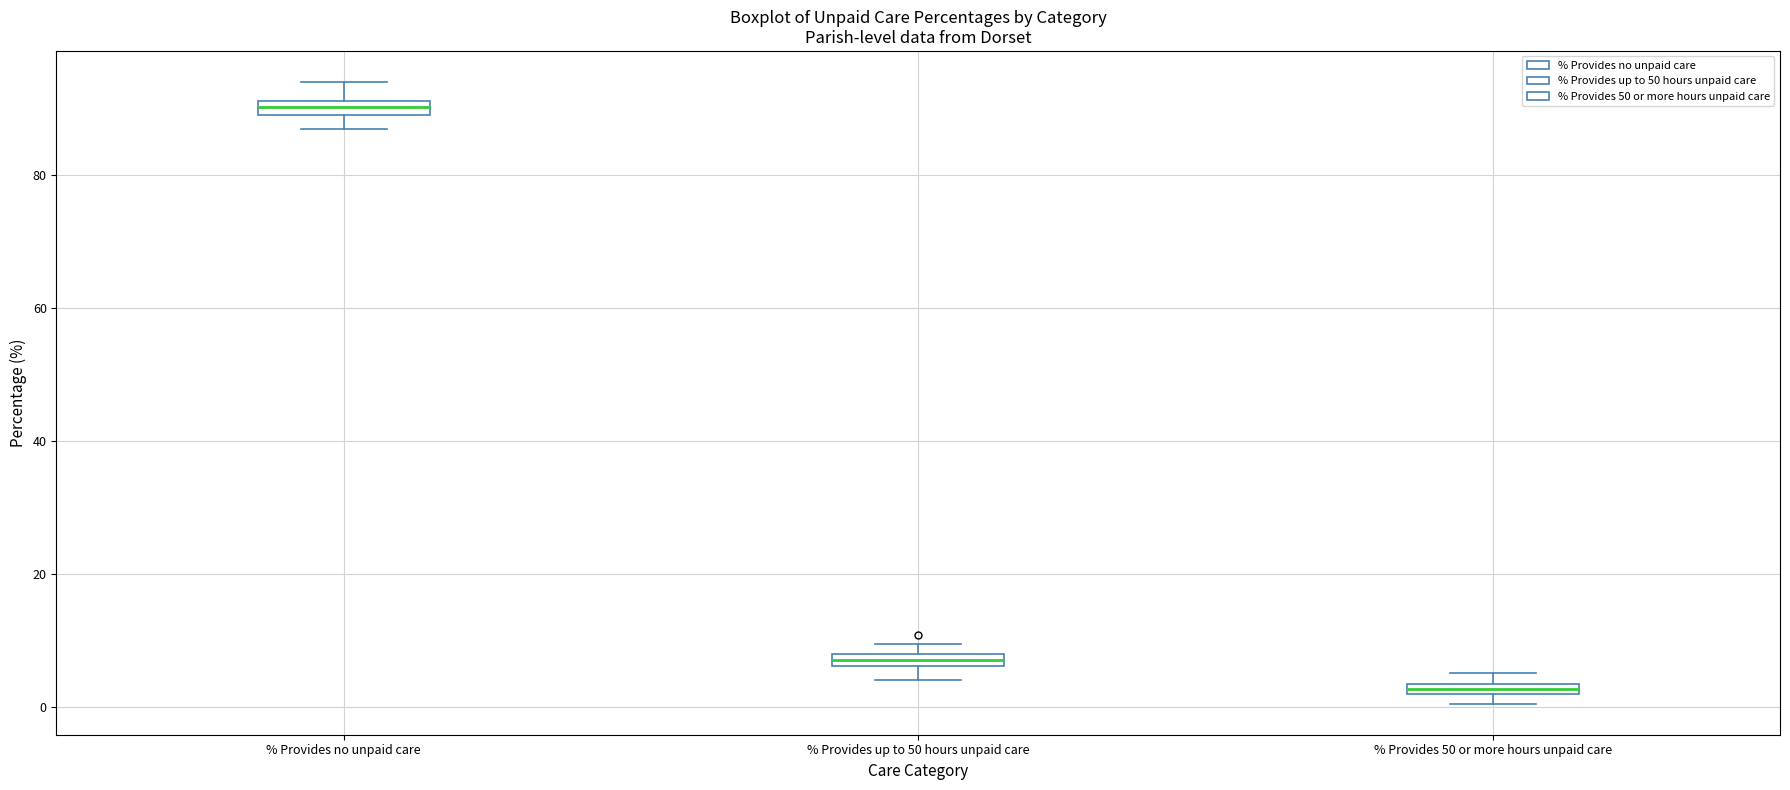

Which box has the highest median line?

% Provides no unpaid care